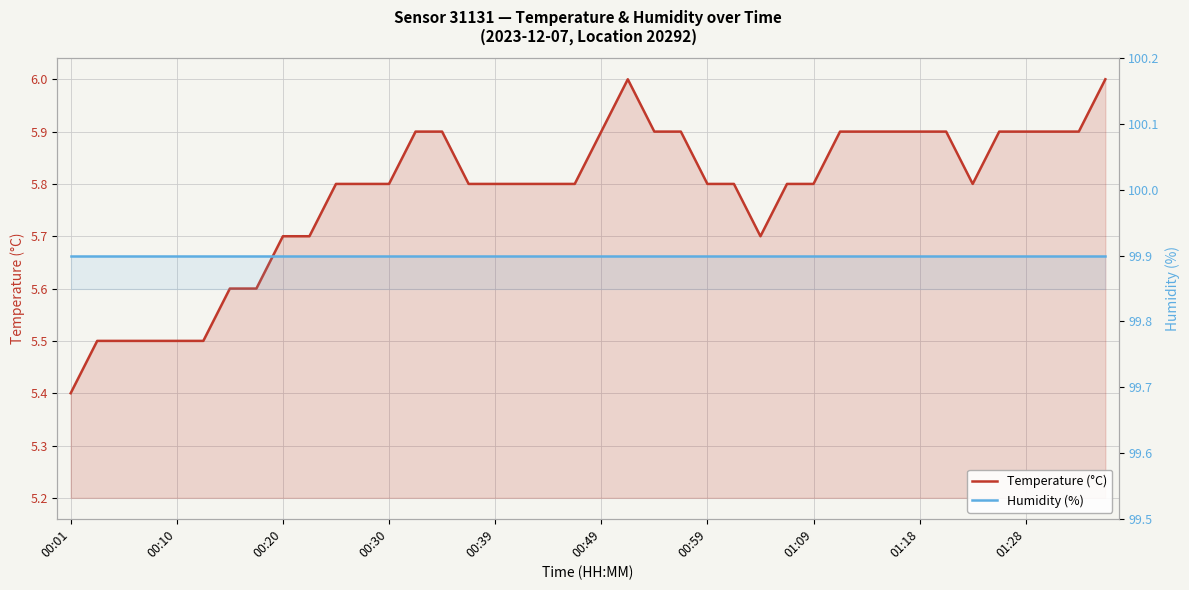

What are all the series names shown in the legend?

Temperature (°C), Humidity (%)